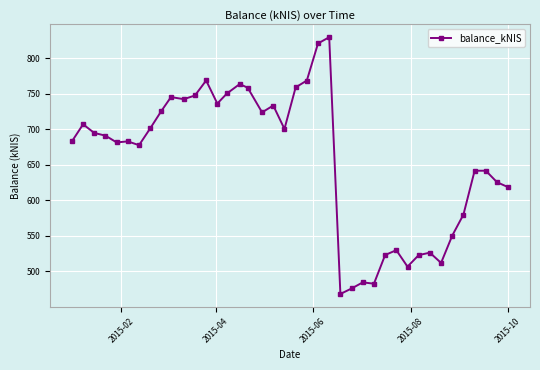

What is the sum of all values?

26275.9